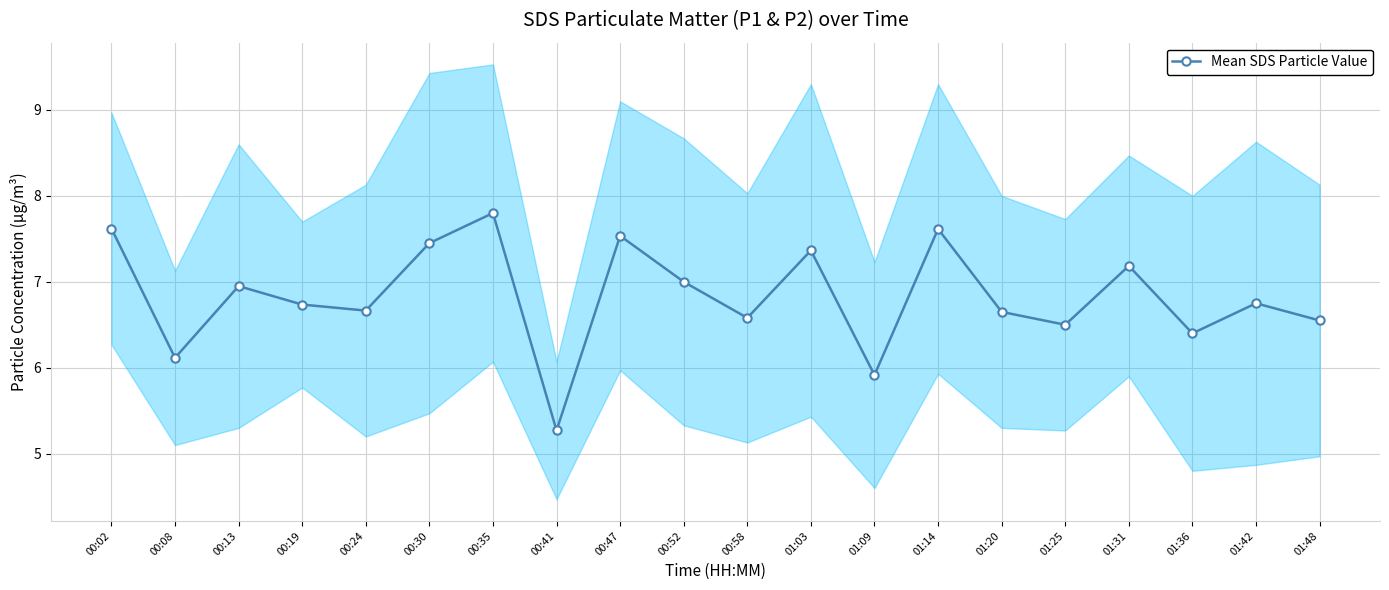

How many categories are shown in the chart?

20